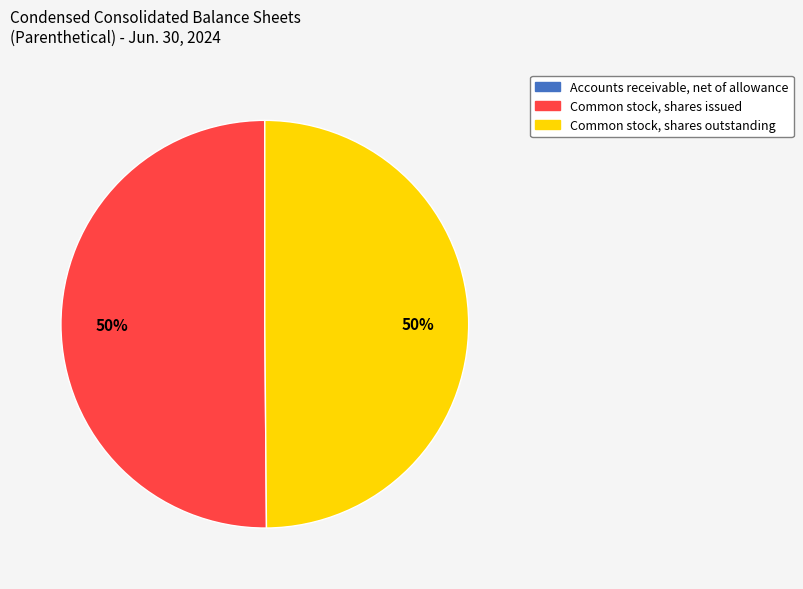

To the nearest percent, what portion does Common stock, shares issued represent?

50%